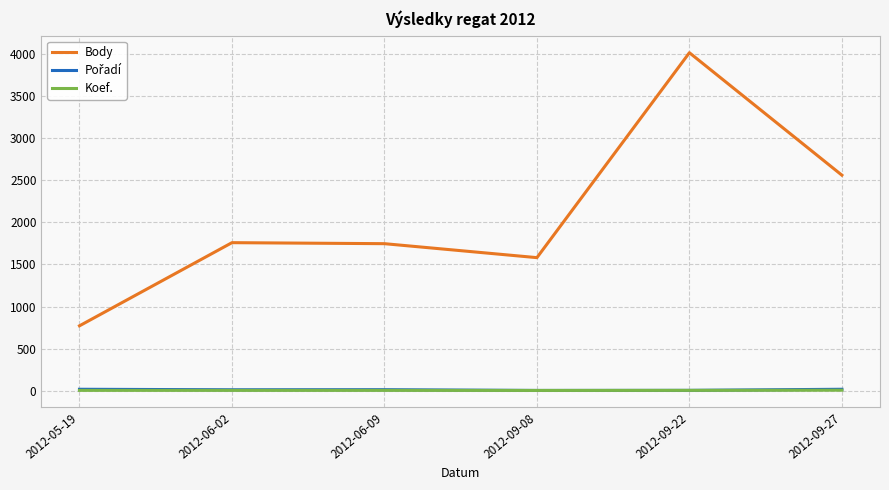

Which category has the highest value in the Body series?

2012-09-22